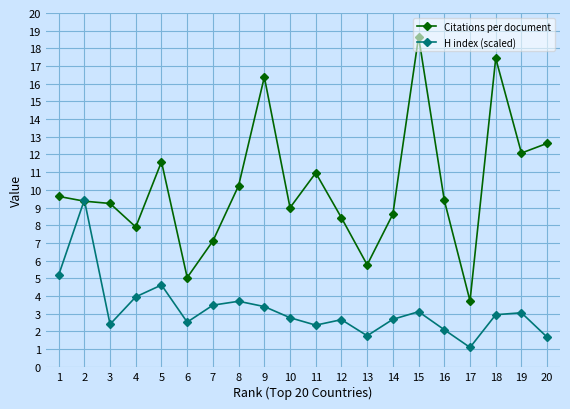

How many data points does each series have?

20